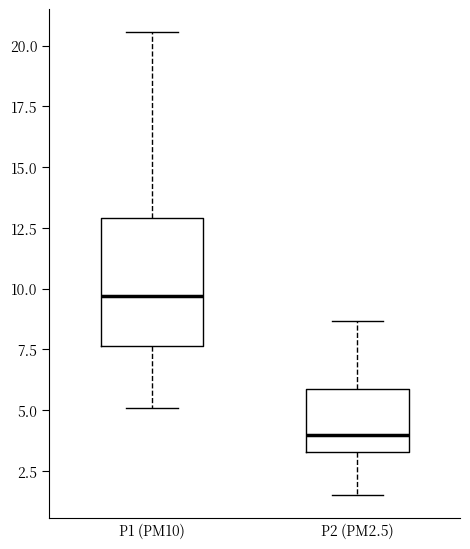

Reading left to right, transcribe this box plot: for each box, give where its median line is, the range the box spans, and where its two whiskers end, as read against the y-axis. The values are not printed on the chart, so give them approximately, as read against the axis.

P1 (PM10): median 9.5, box 7.5 to 13.0, whiskers 5.0 to 20.5
P2 (PM2.5): median 4.0, box 3.5 to 6.0, whiskers 1.5 to 8.5